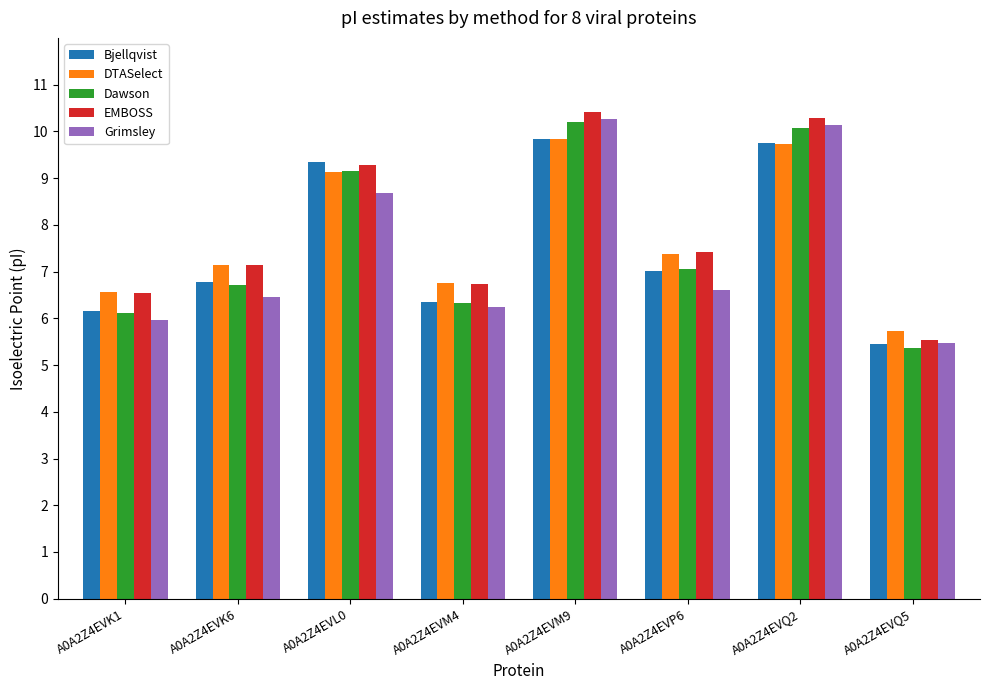

What is the value of the Dawson bar at the 3rd from the left?

9.2